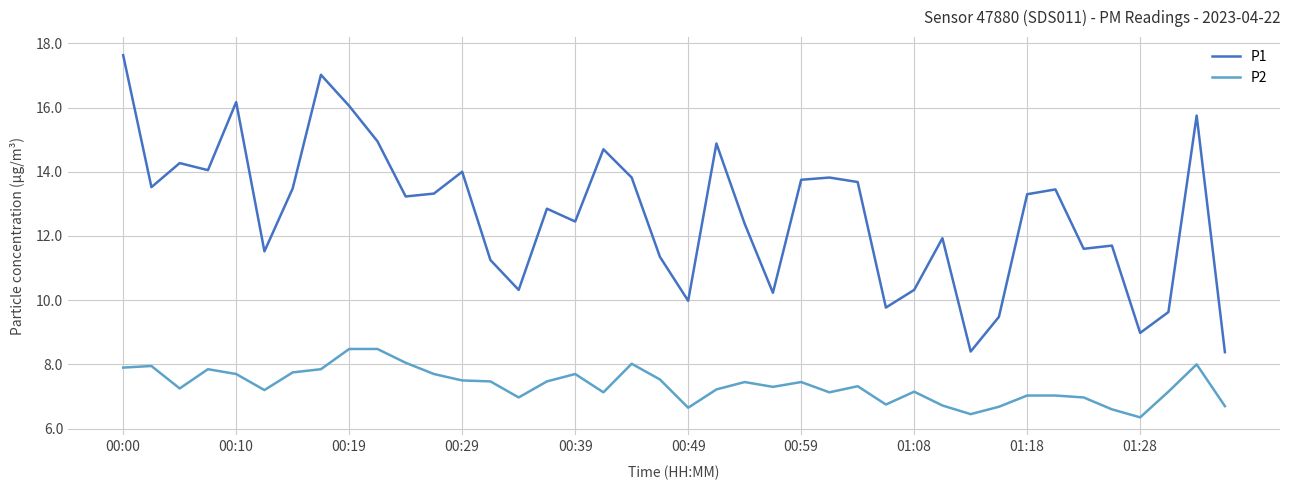

What is the minimum value for P1?

8.4